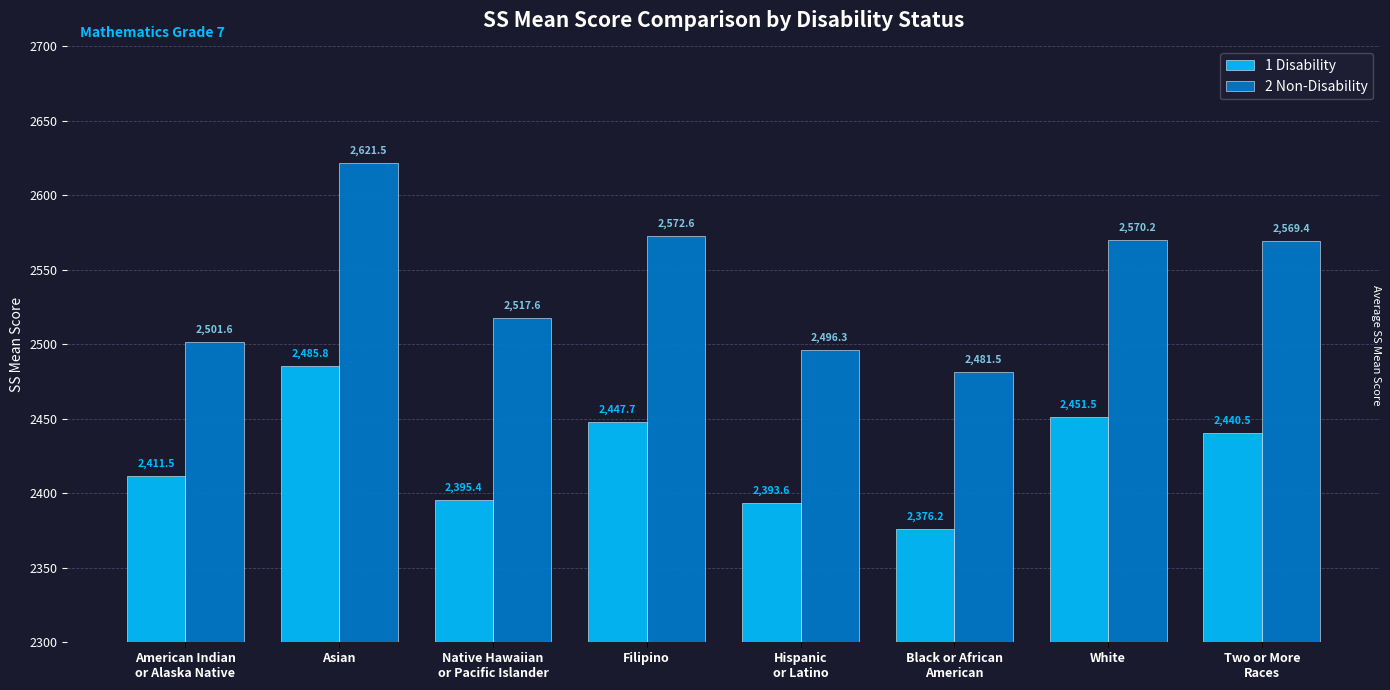

Does the chart contain stacked bars?

No